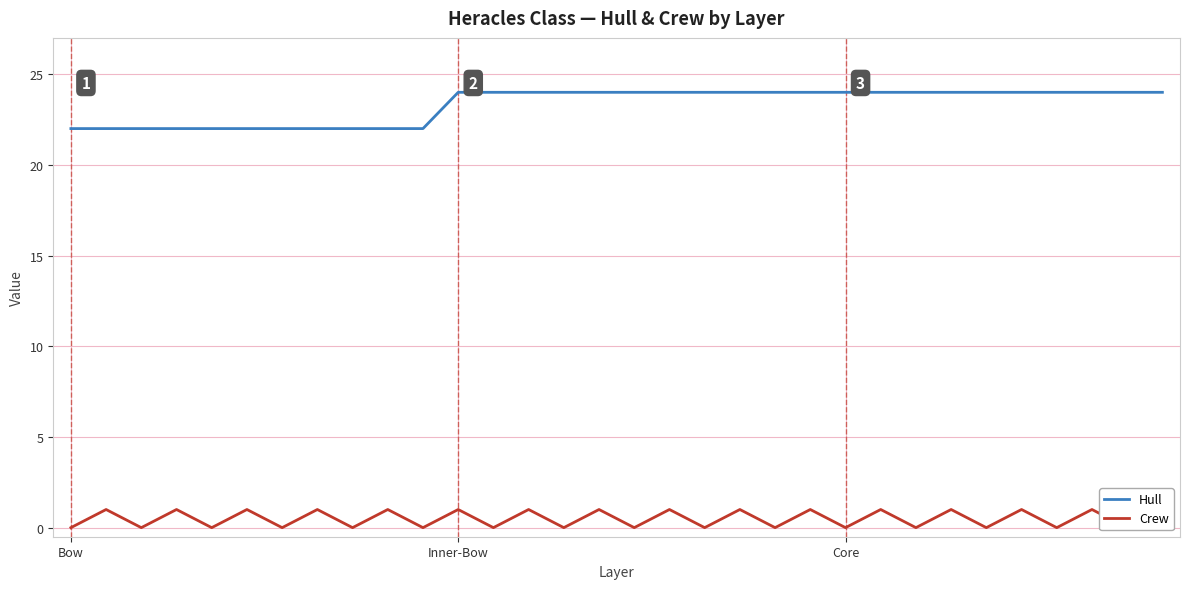

What is the approximate value of Hull at 25?

24